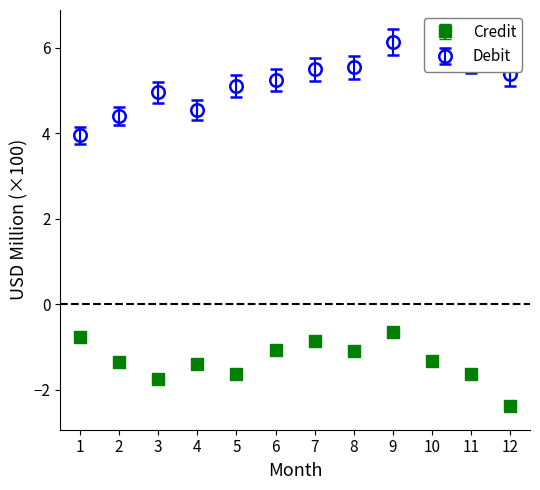

What are all the series names shown in the legend?

Credit, Debit